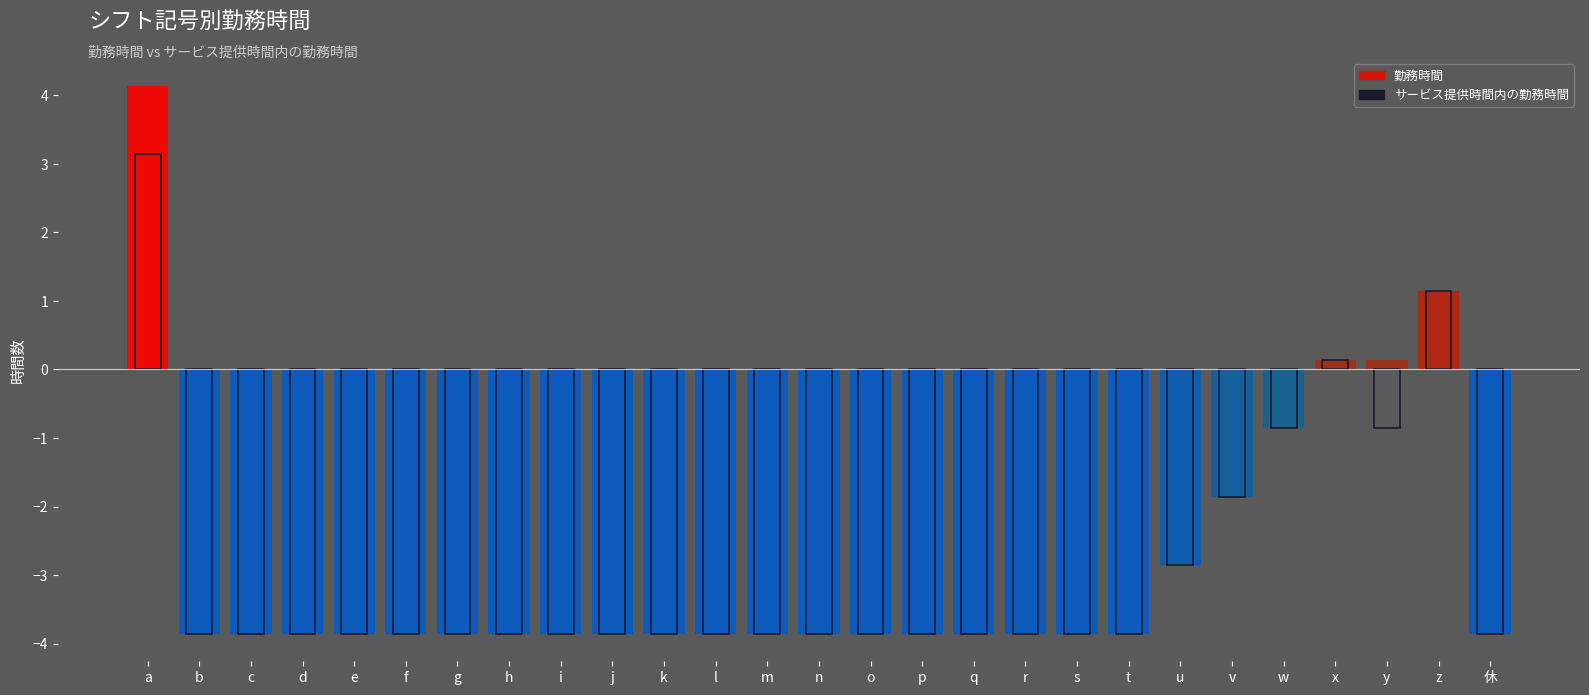

Between w and s, which is larger?

w